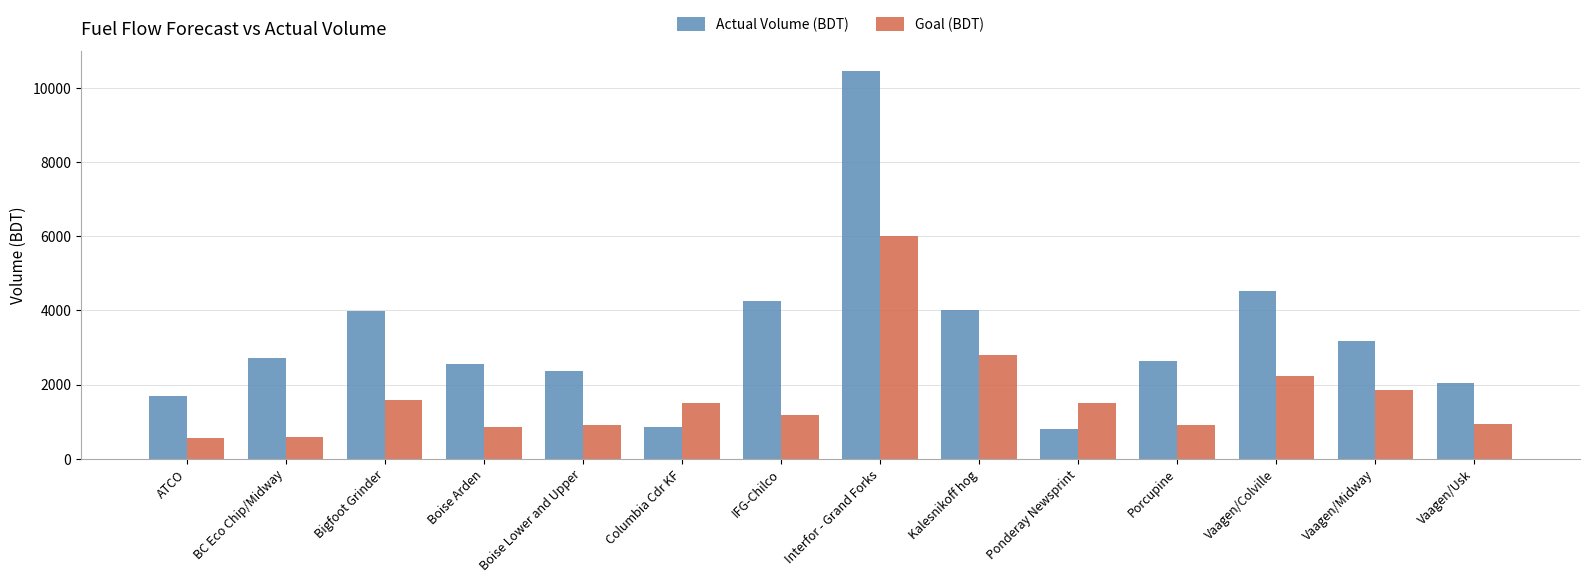

At how many categories does at least one series exceed 7918?

1